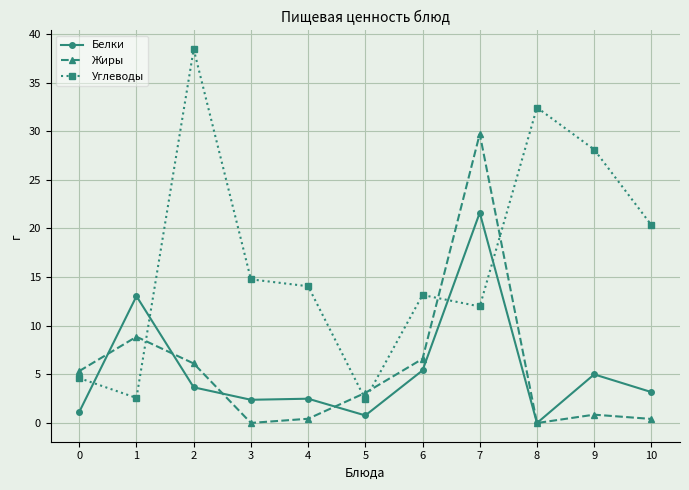

Which label corresponds to the largest value in the chart?

2